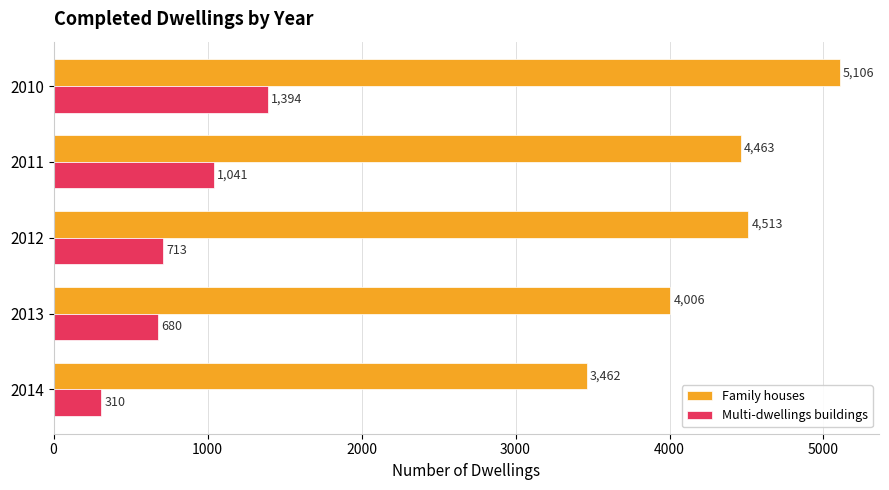

True or false: Multi-dwellings buildings has a value of 865 at 2010.

False